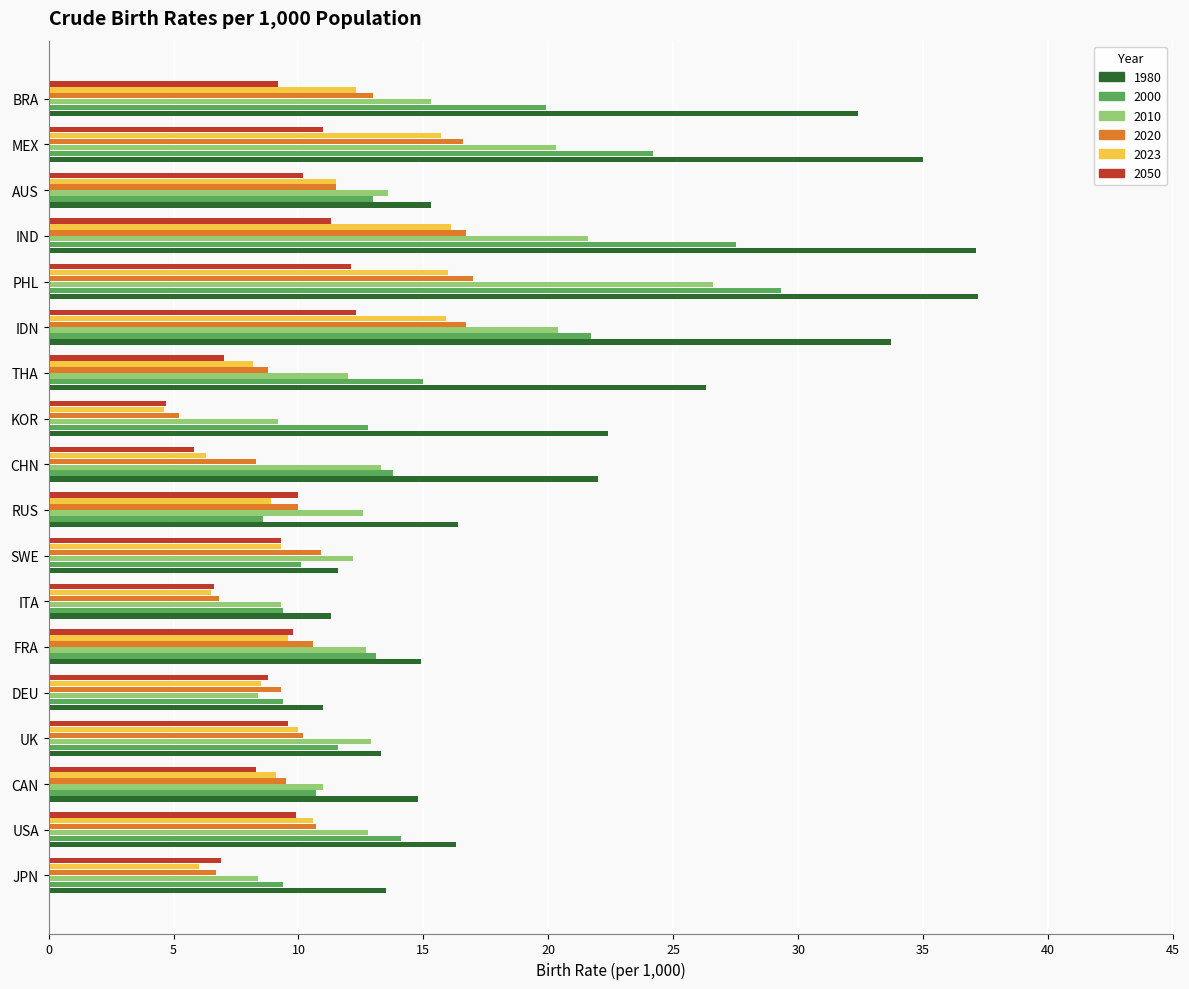

What is the difference between the maximum and minimum values in the 1980 series?

26.2